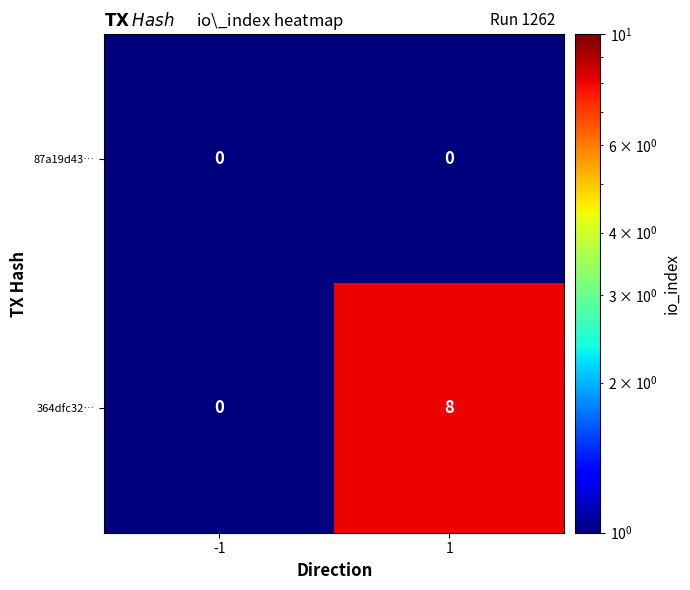

Count the number of data series in this chart.

2